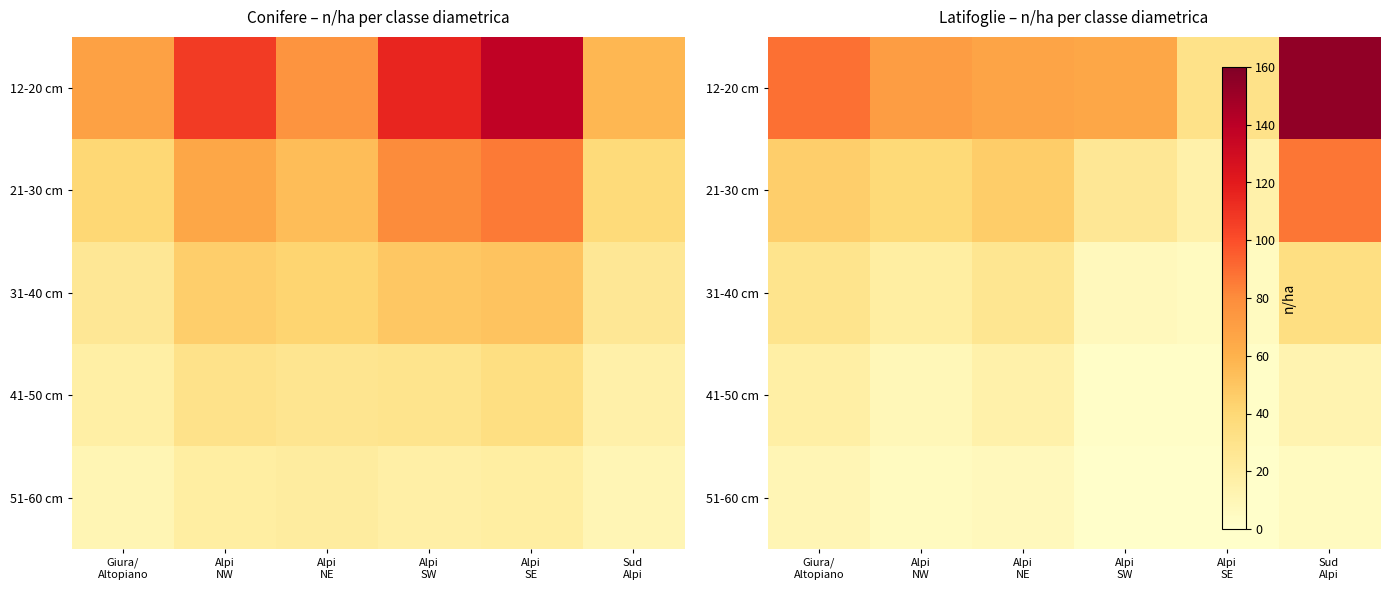

What is the sum of all 31-40 cm values?

121